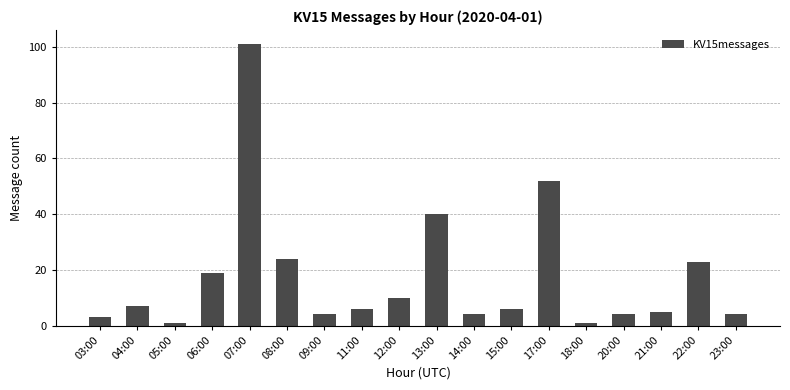

What is the value of the 6th bar from the left?

24